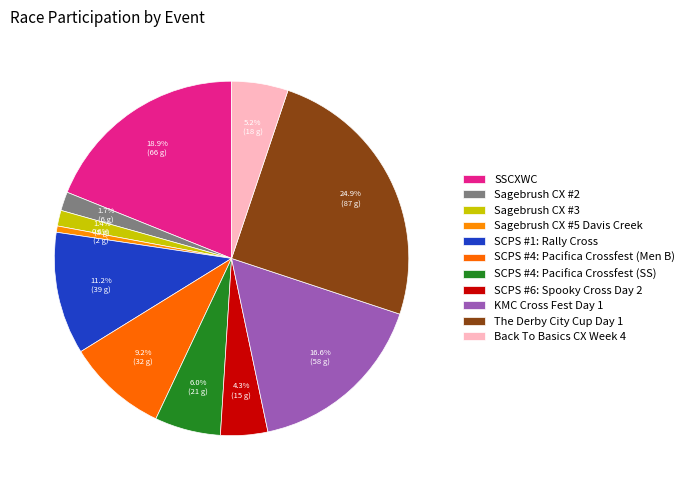

Is it true that SCPS #4: Pacifica Crossfest (Men B) is 9% of the pie?

True